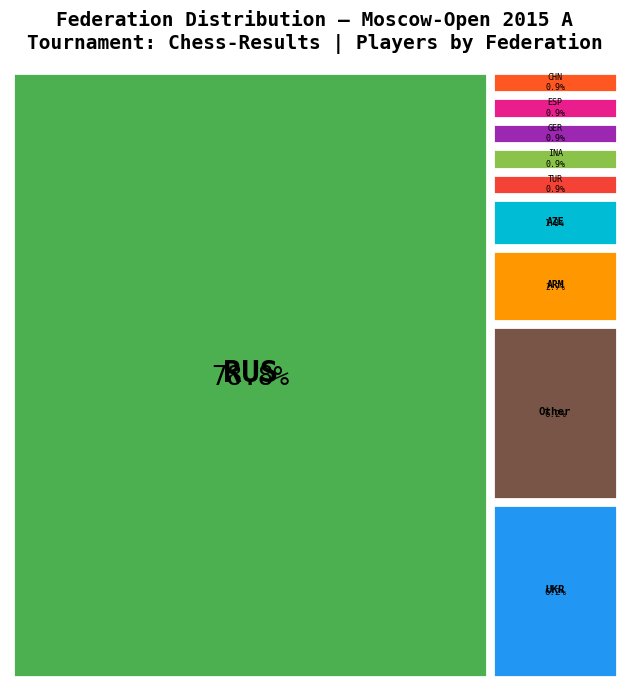

What is the ratio of the value at GER to the value at CHN?

1.0